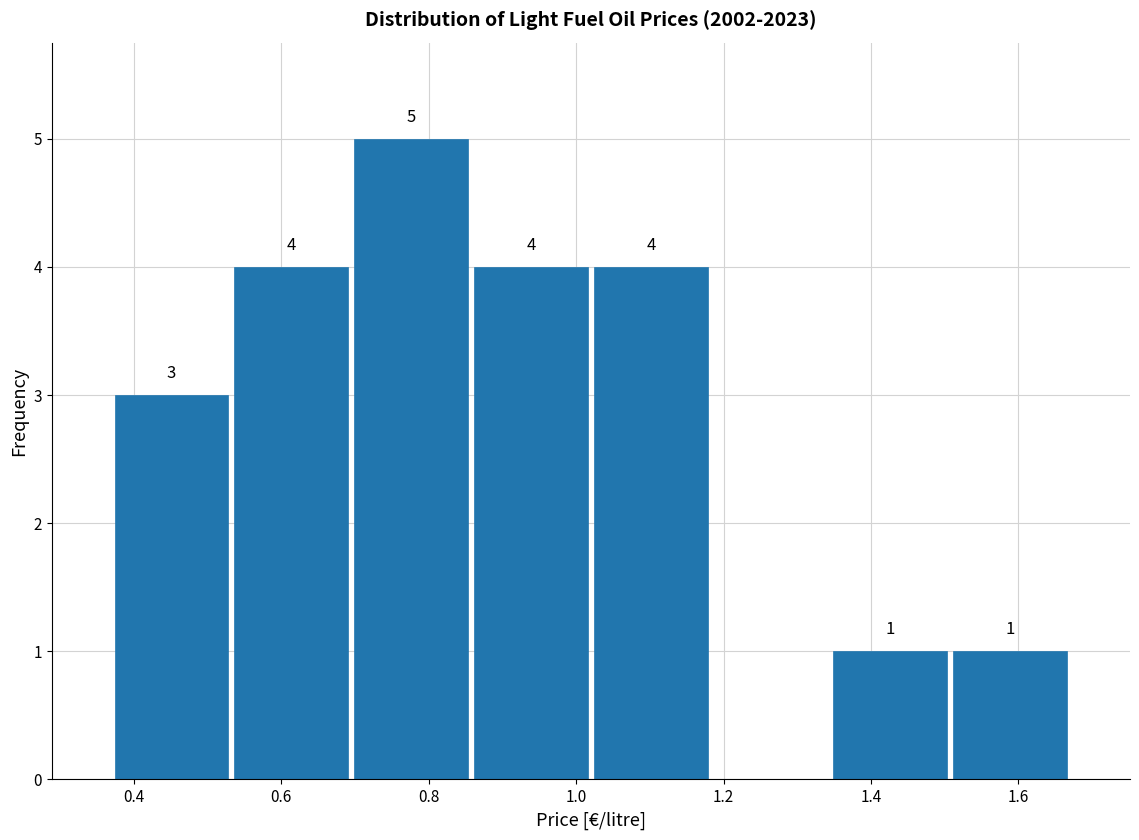

Over which range of the x-axis is the bar tallest?

0.70 to 0.86